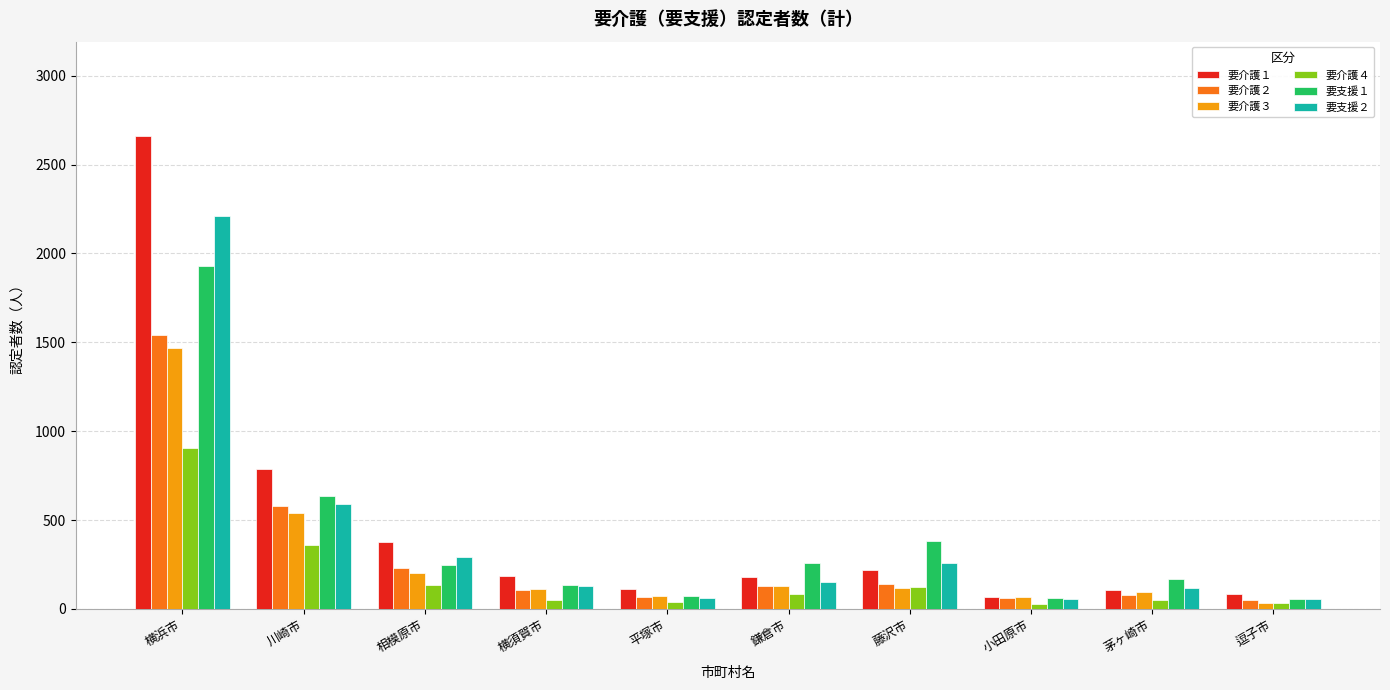

What is the sum of the 要介護４ values at 平塚市 and 横須賀市?

87